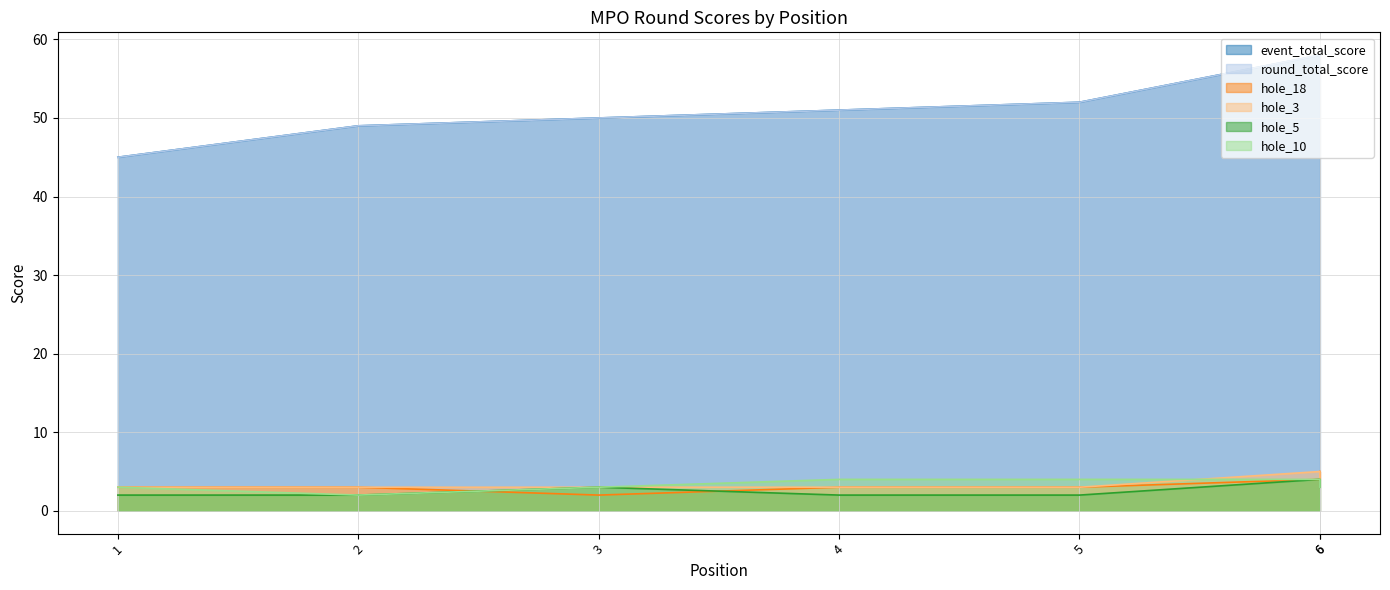

True or false: hole_5 and hole_10 cross at least once.

False